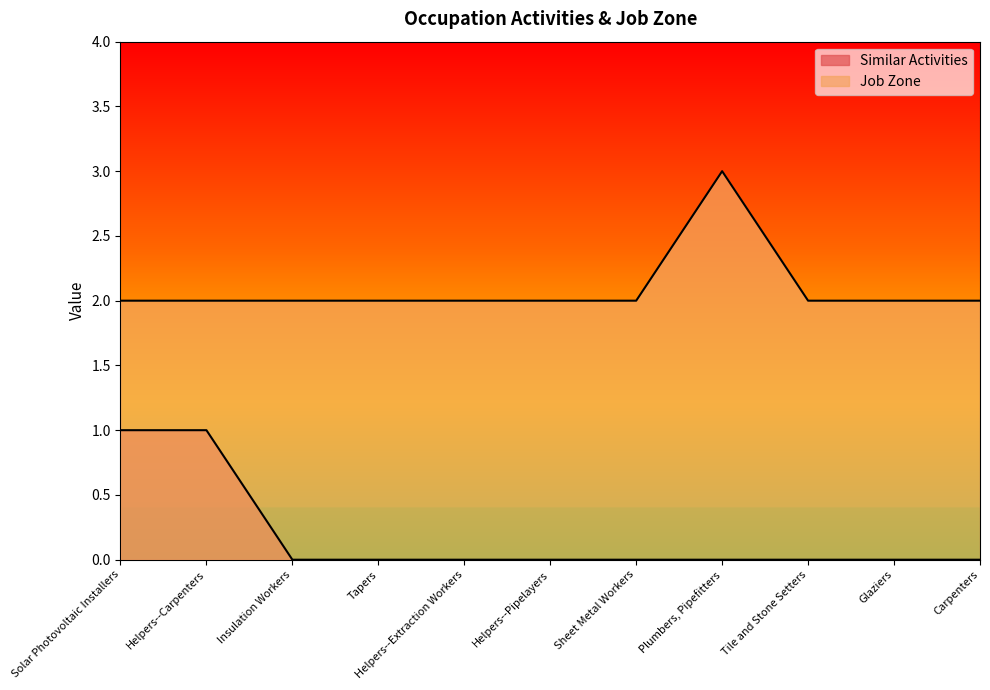

At which category does Job Zone reach its first local peak?

Plumbers, Pipefitters